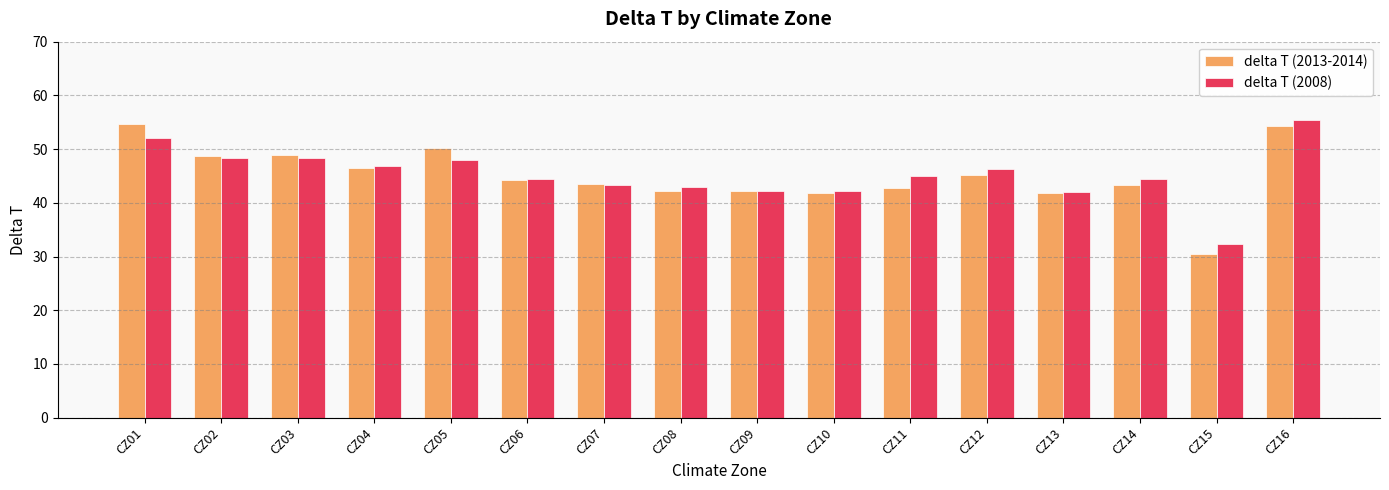

What is the lowest value of the delta T (2008) series?

32.4